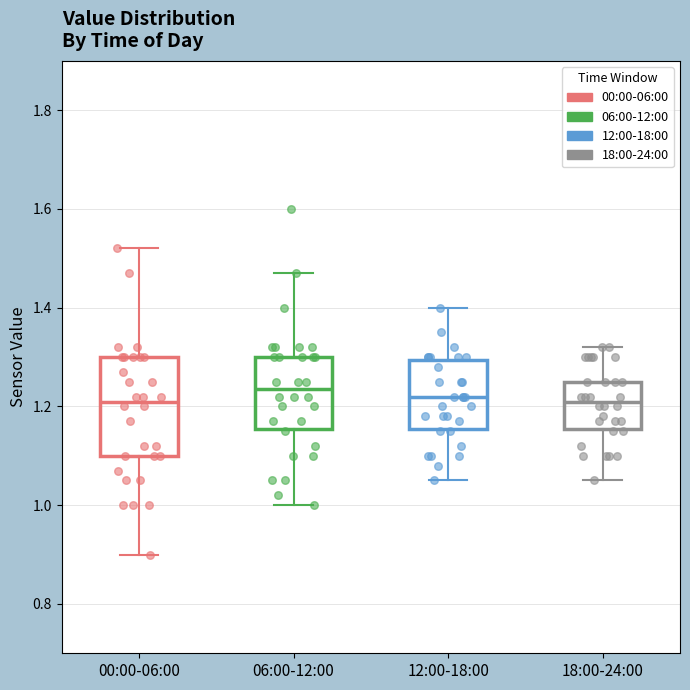

Which box is the tallest, from its lower edge to its upper edge?

00:00-06:00